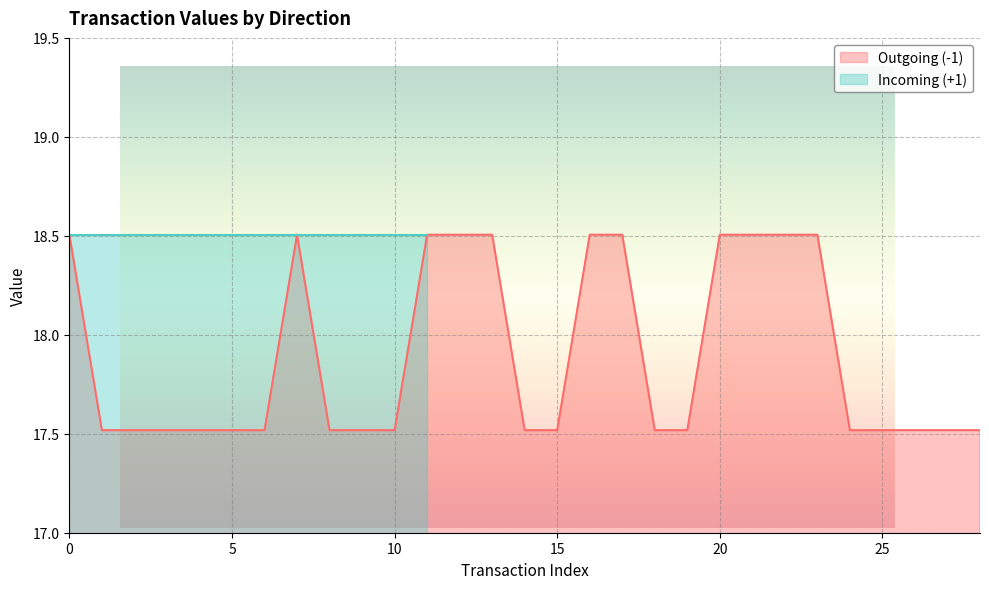

Does the chart have visible grid lines?

Yes